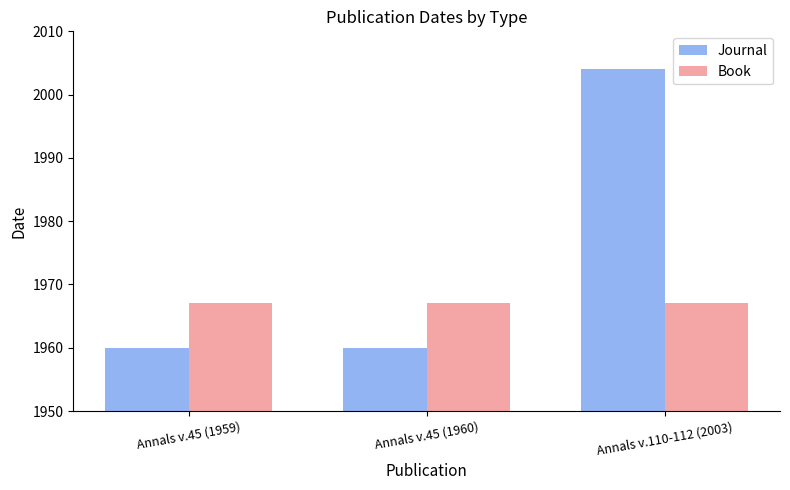

Reading left to right, extract all data points from this chart.

Journal: 1960	1960	2004
Book: 1967	1967	1967